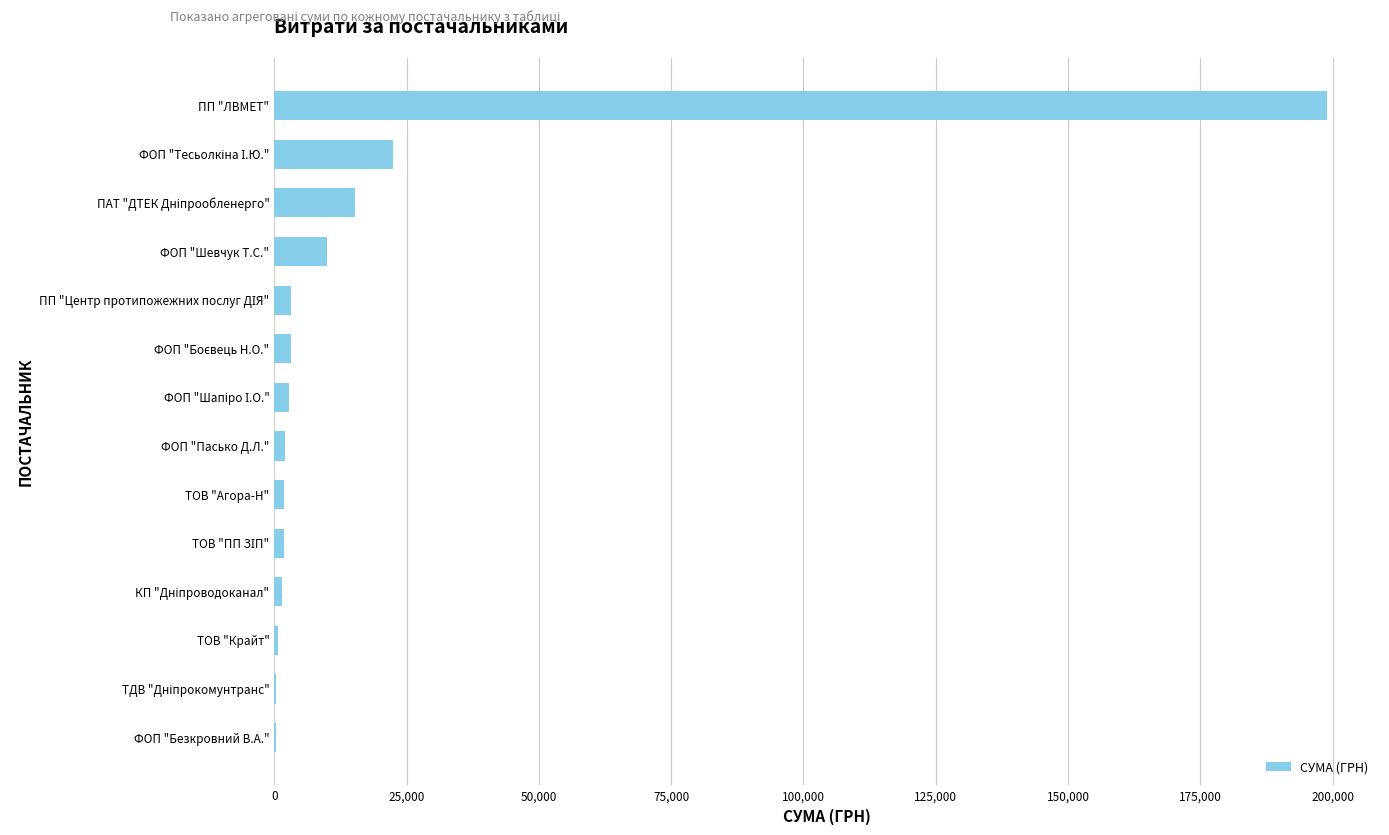

How many series are shown in this chart?

1